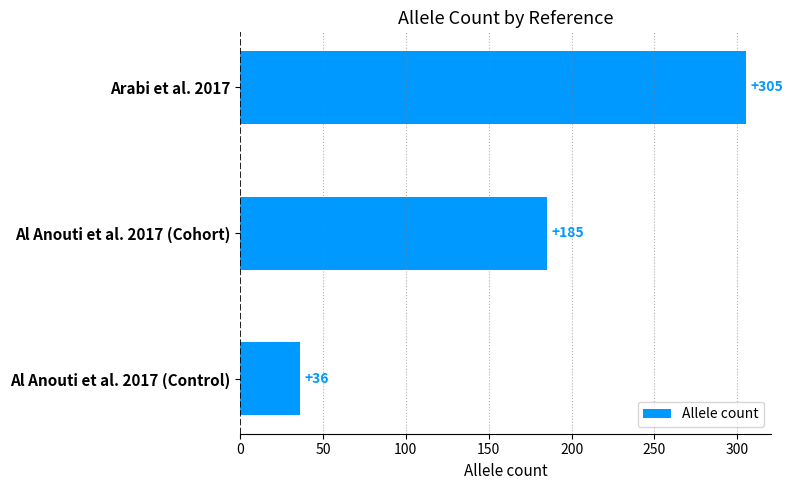

Rank the categories by value from lowest to highest.

Al Anouti et al. 2017 (Control), Al Anouti et al. 2017 (Cohort), Arabi et al. 2017